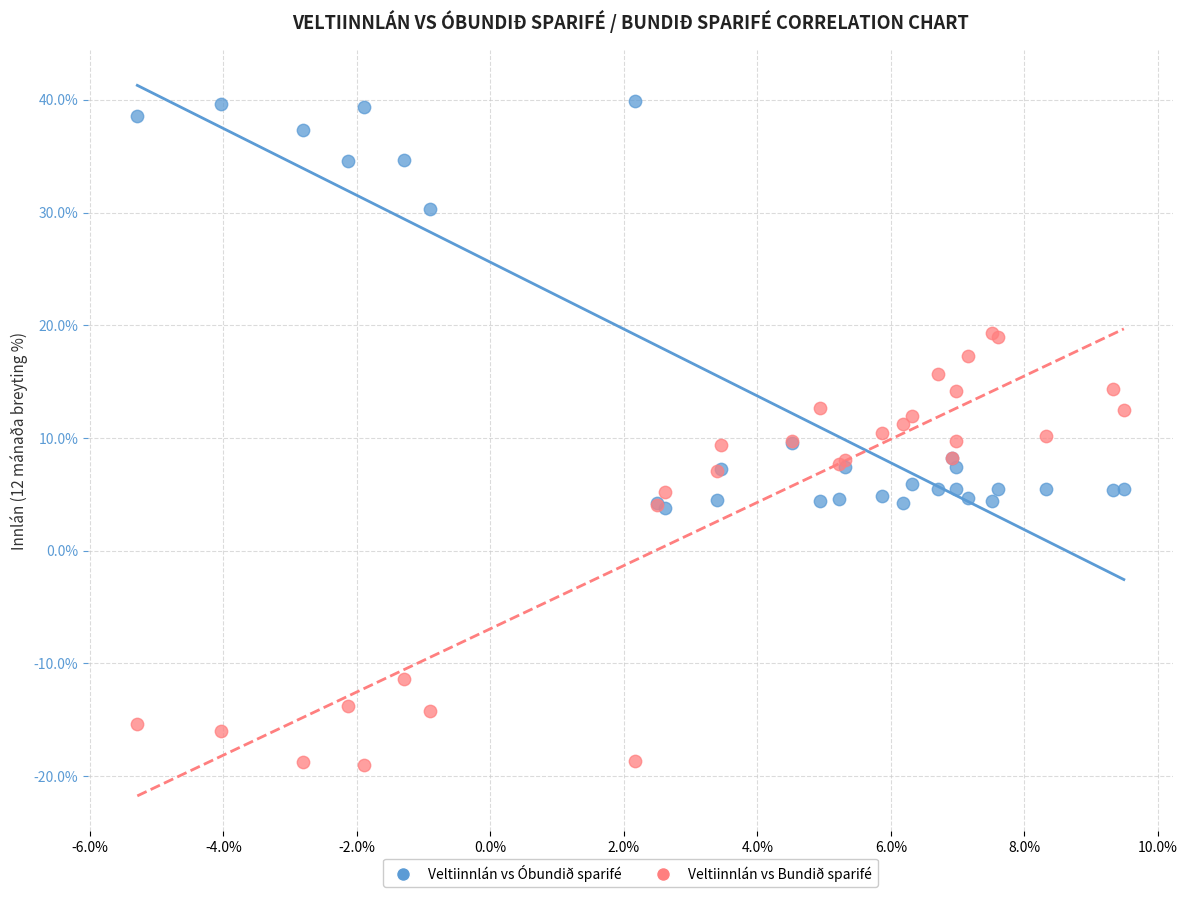

Which series contains the highest Y value?

Veltiinnlán vs Óbundið sparifé